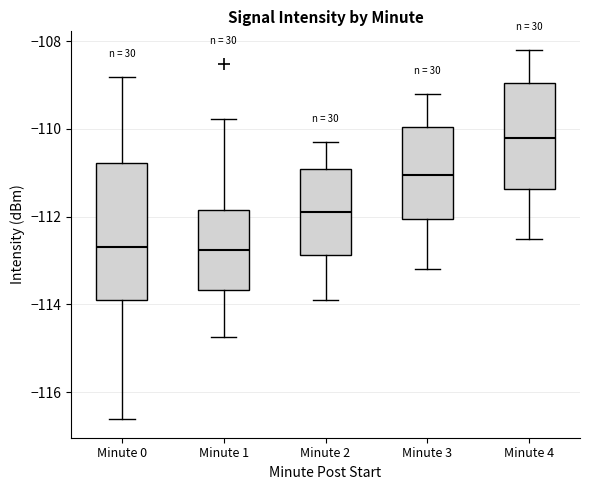

Comparing the boxes themselves (not the whiskers), which one is the tallest?

Minute 0